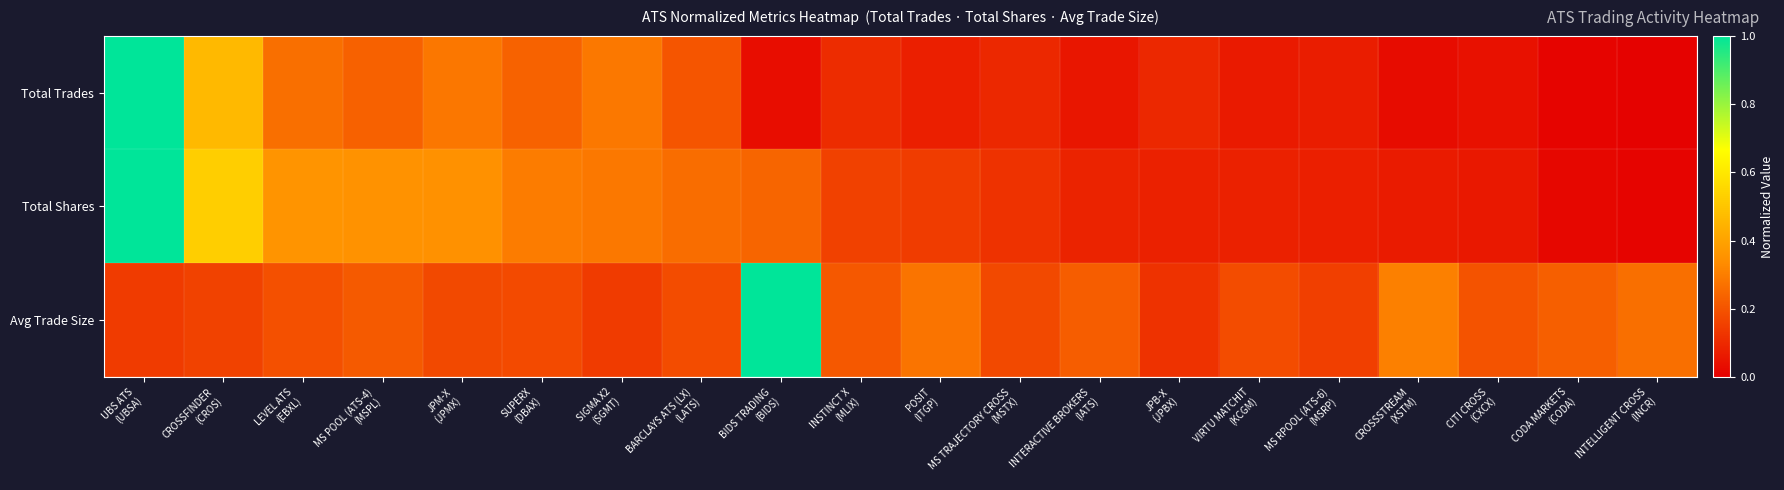

Between POSIT (ITGP) and INTERACTIVE BROKERS (IATS), which series saw the biggest shift?

Total Shares